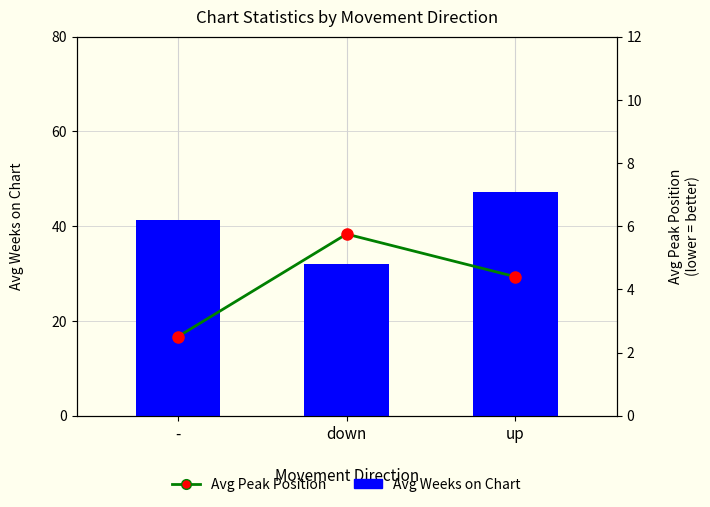

How many values in the Avg Peak Position series exceed 4?

2